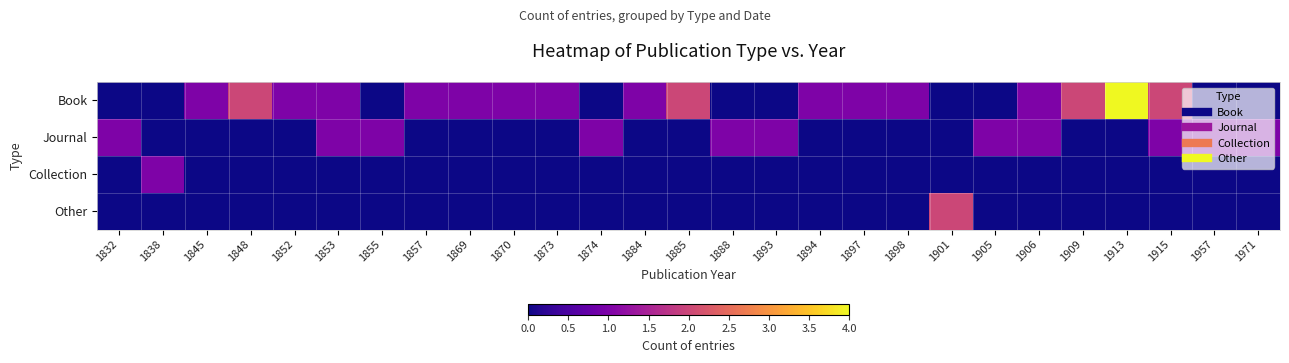

At which category does the chart reach its minimum across all series?

1832